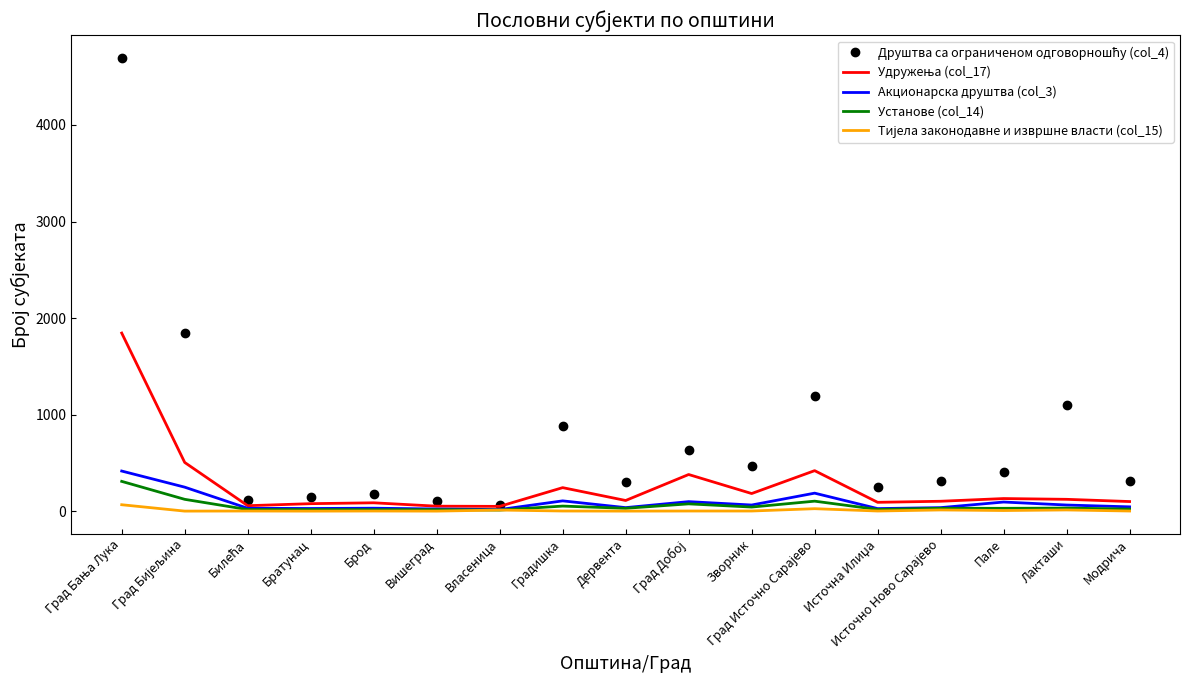

At which category is the sum across all series the highest?

Град Бања Лука